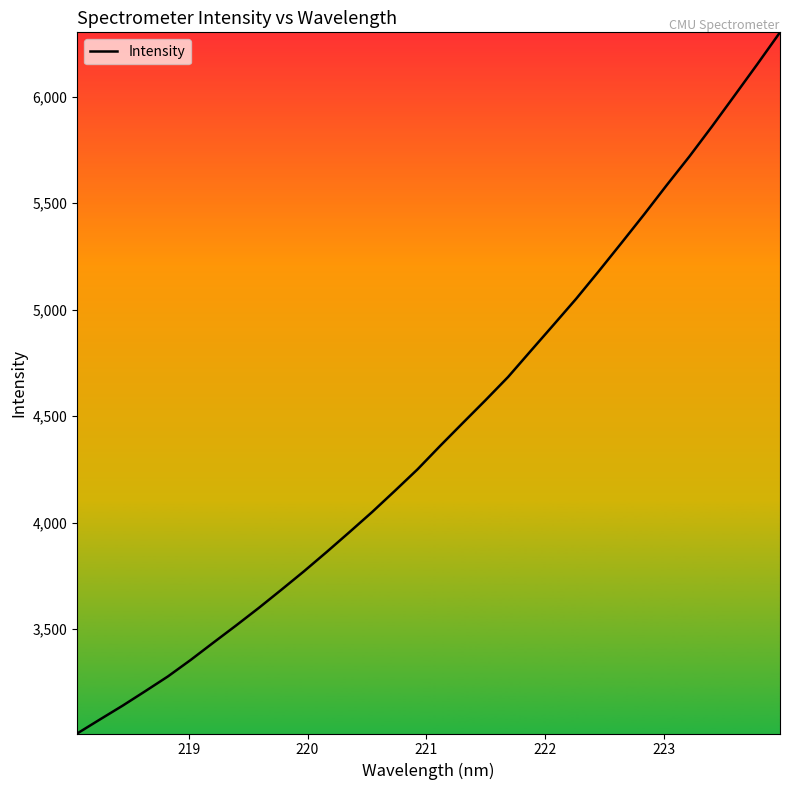

What is the greatest value displayed?

6302.7